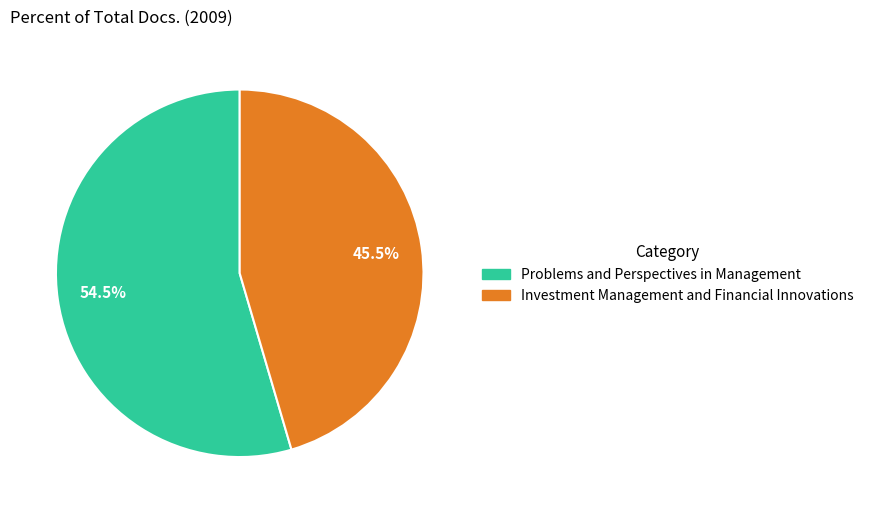

Rank the categories by value from highest to lowest.

Problems and Perspectives in Management, Investment Management and Financial Innovations